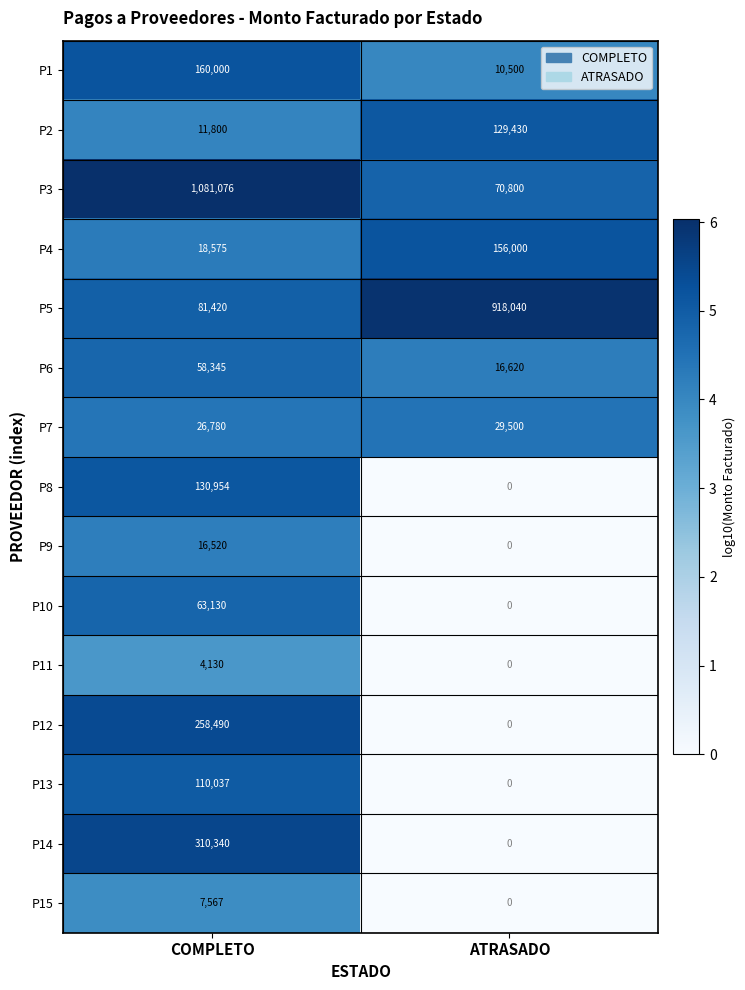

The P5 series shows 40390 at COMPLETO. True or false?

False